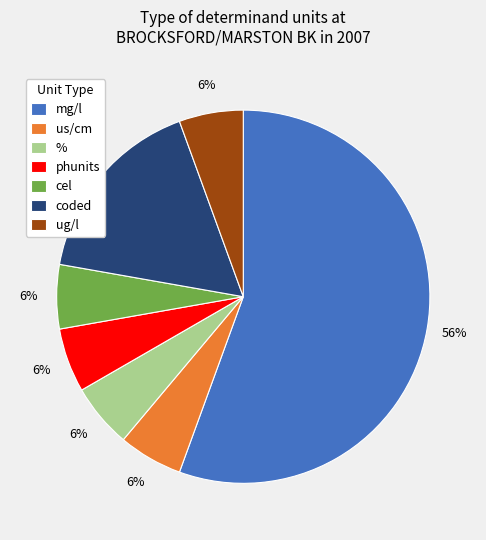

Which slice represents more than half of the pie?

mg/l